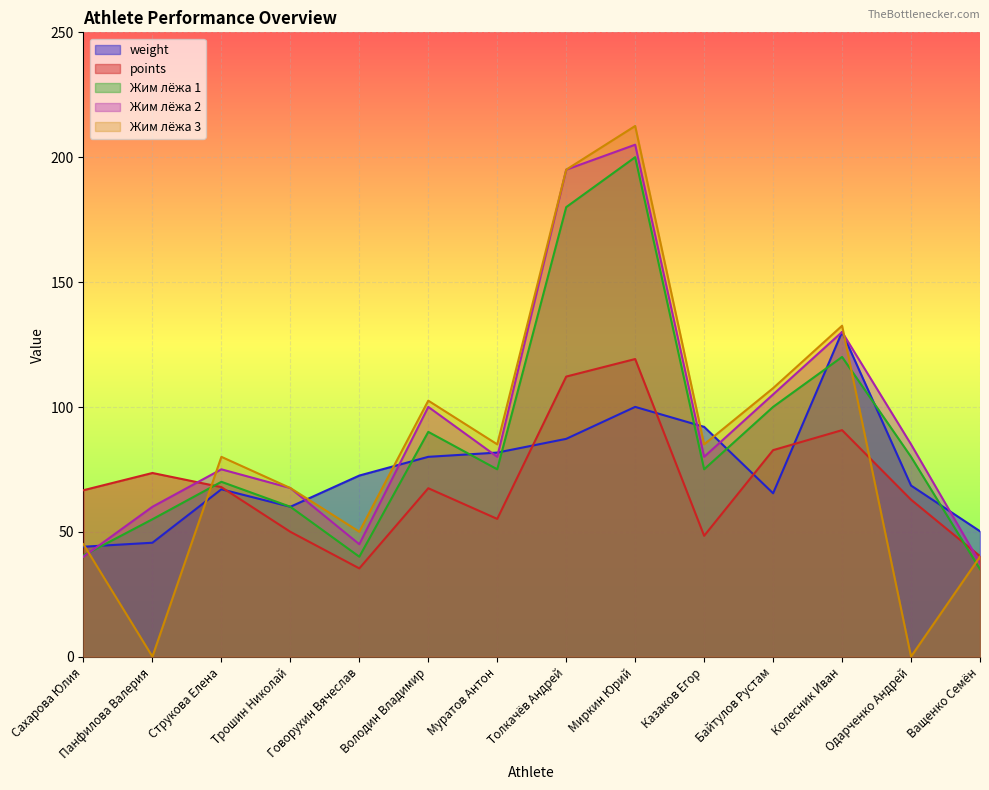

At which category does points reach its first local valley?

Говорухин Вячеслав